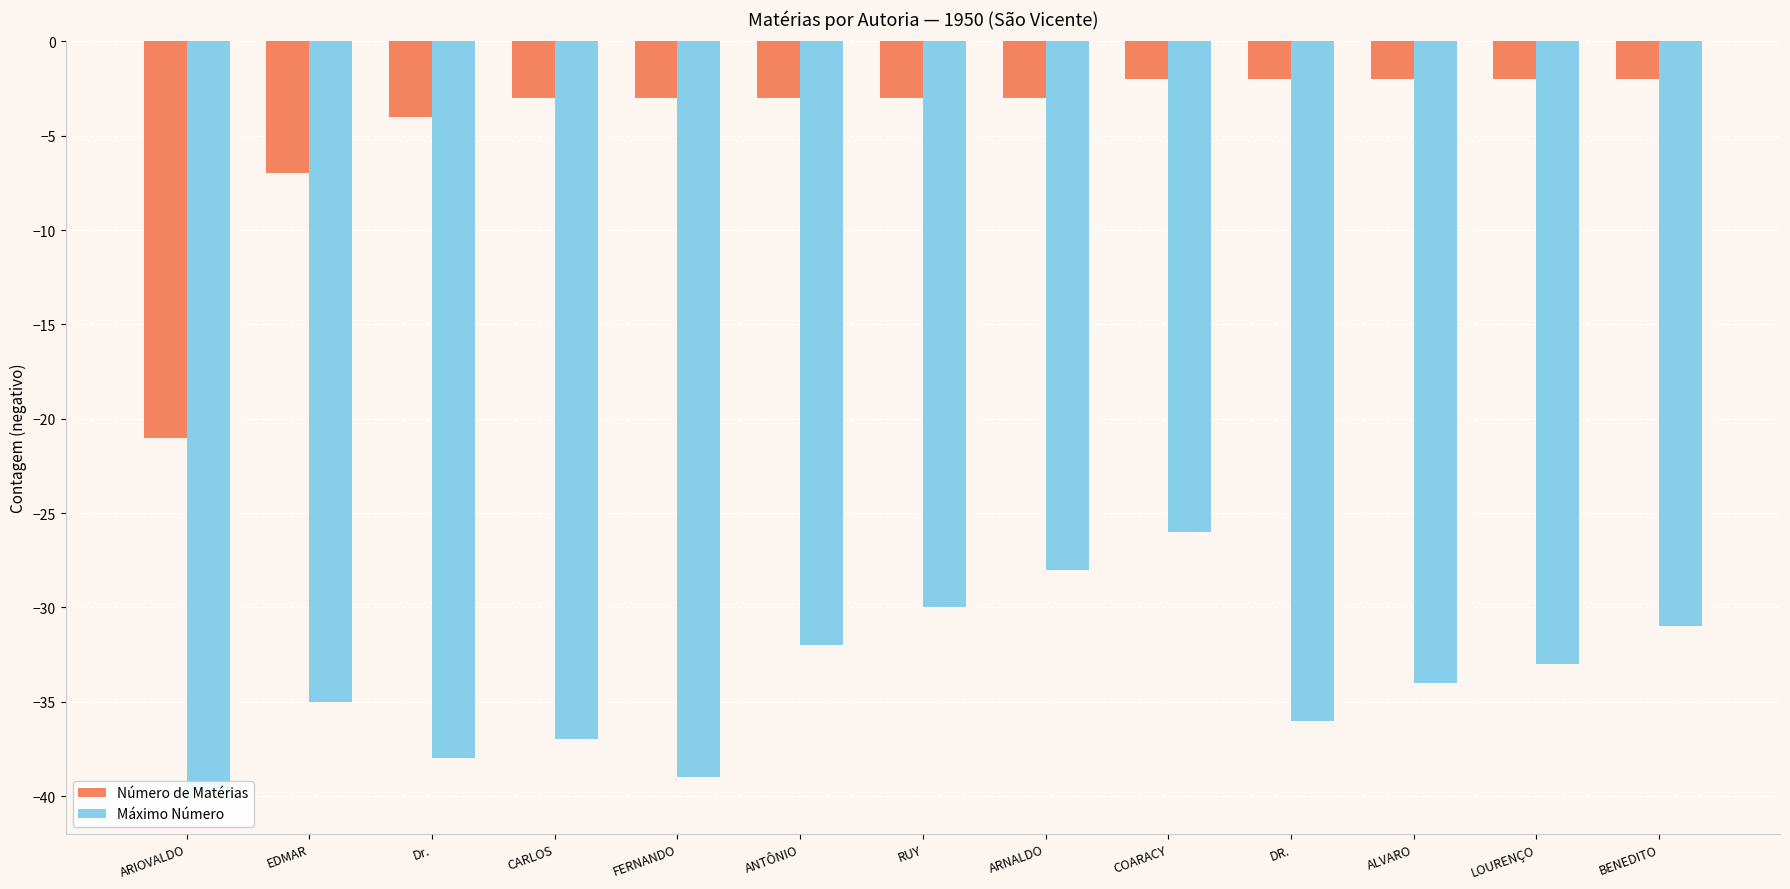

Is it true that Número de Matérias equals -1 at ALVARO?

False